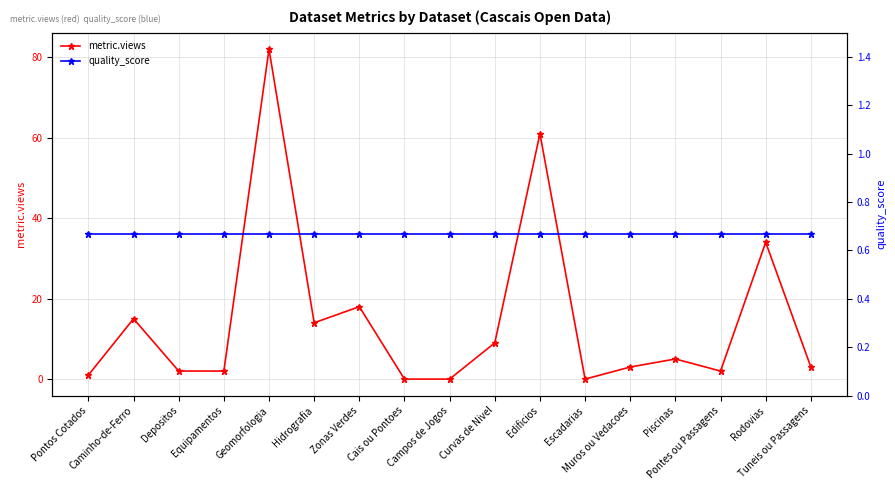

Which series has the largest total across all categories?

metric.views